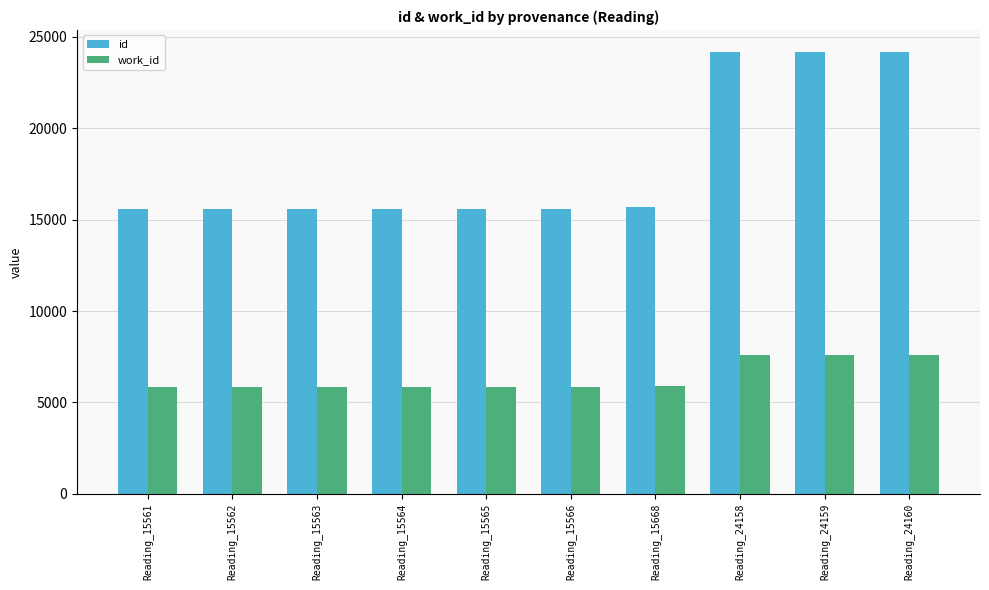

The id series shows 9808 at Reading_15562. True or false?

False